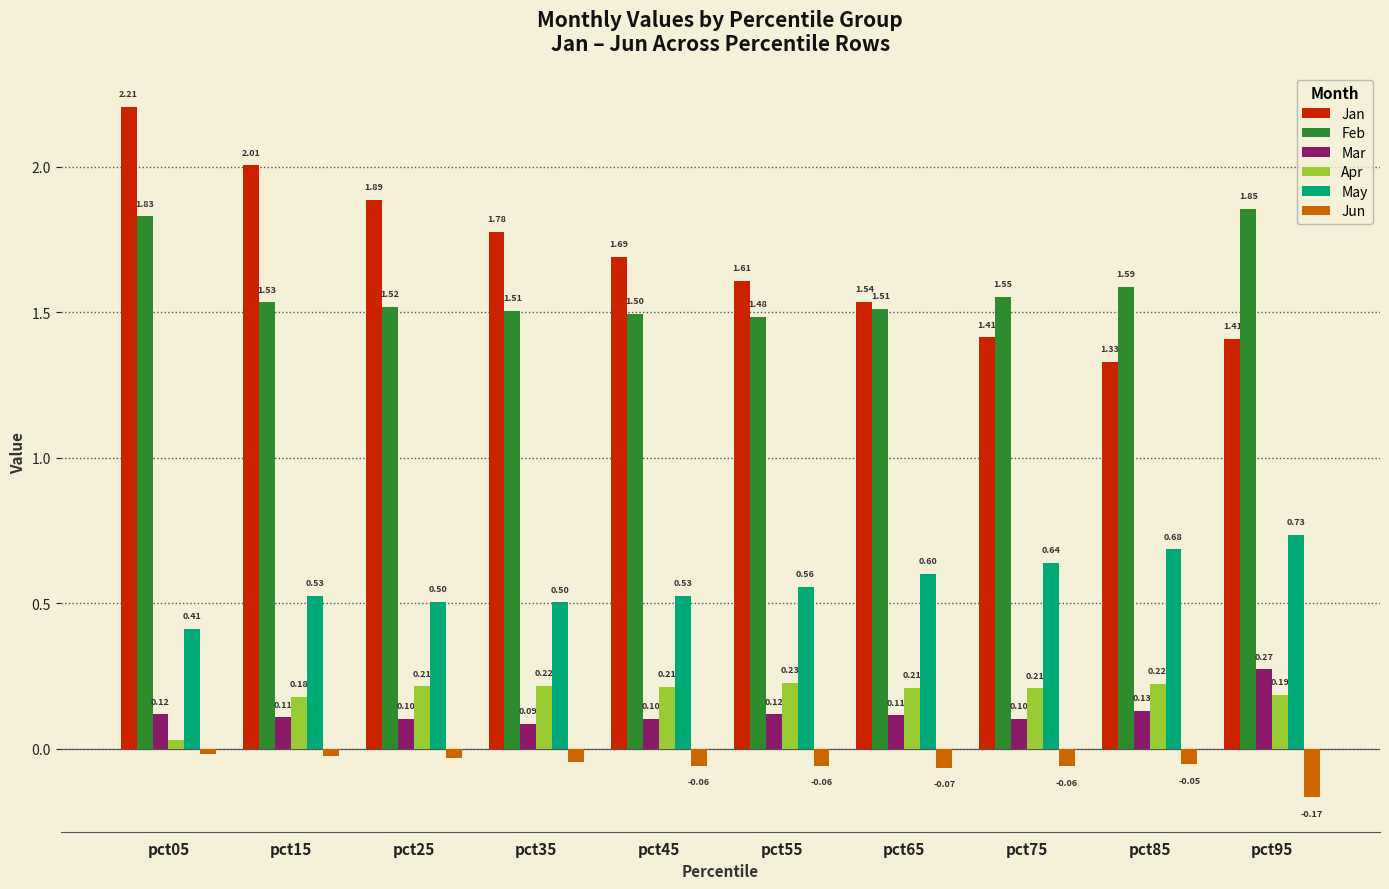

At which category does the chart reach its minimum across all series?

pct95